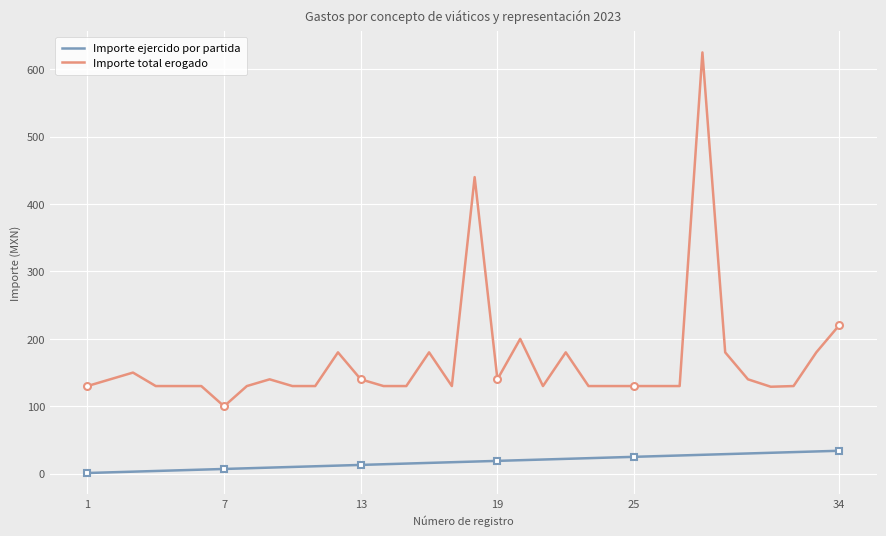

True or false: Importe total erogado has more than 2 interior local peaks.

True